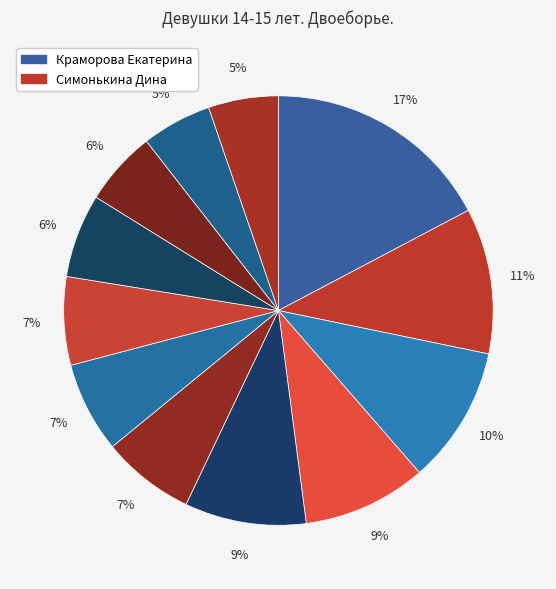

How many segments does this pie chart have?

12